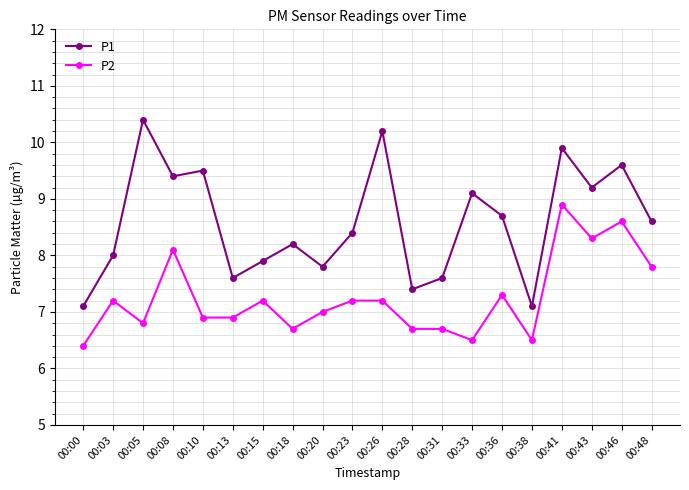

At which label is P1 closest to 8?

00:03